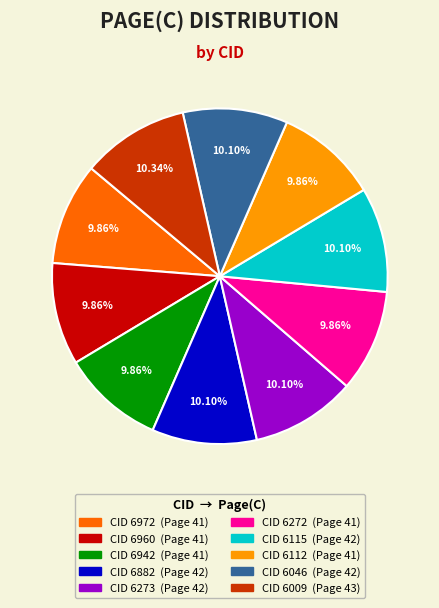

Is there a majority slice in this chart?

No